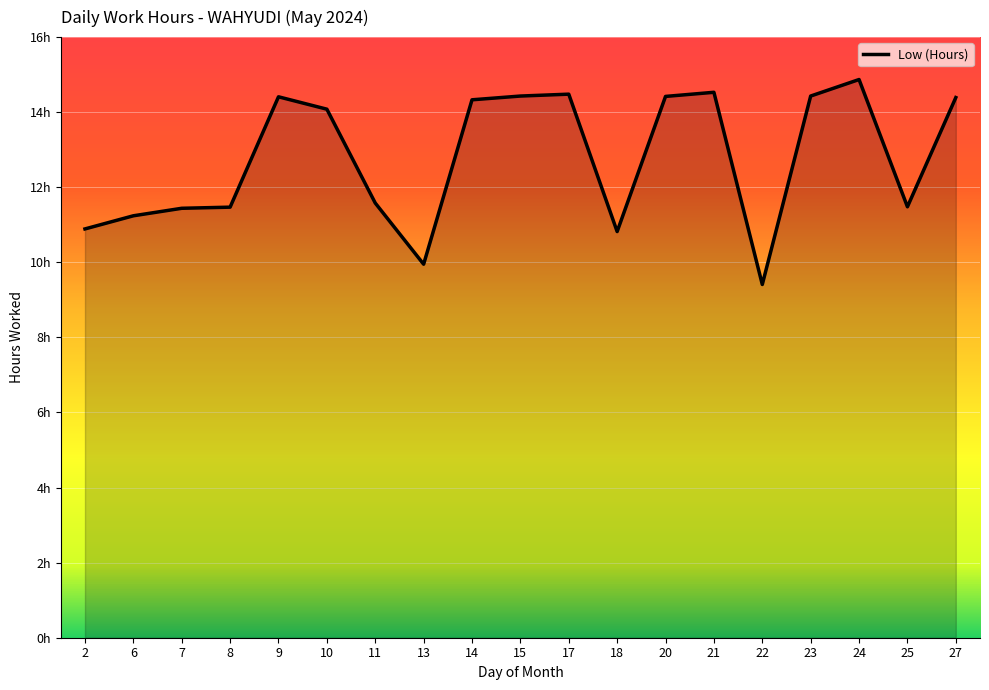

Does the chart display data point markers on the line(s)?

No